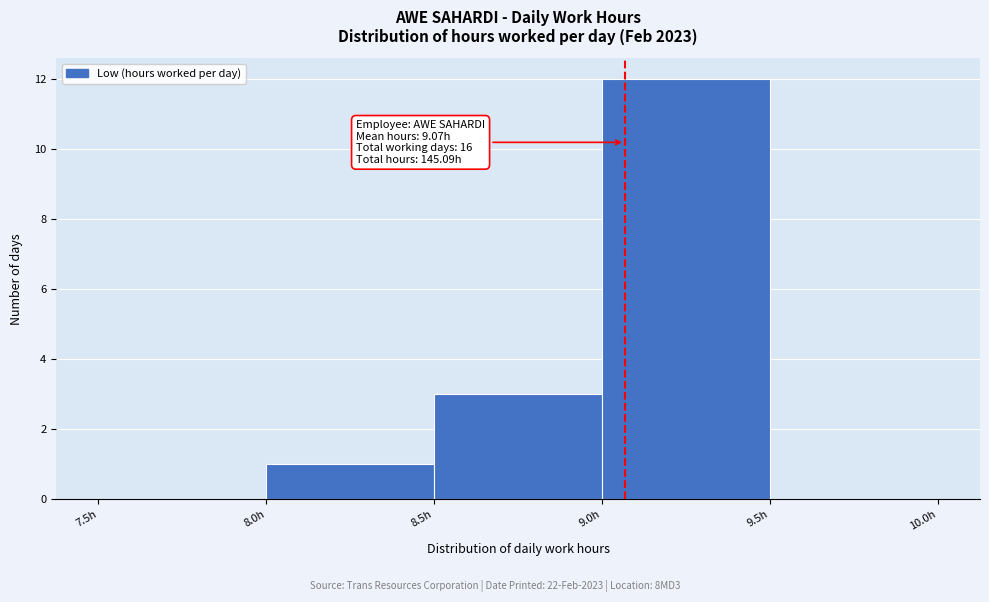

Which range on the x-axis has the tallest bar?

9.0 to 9.5